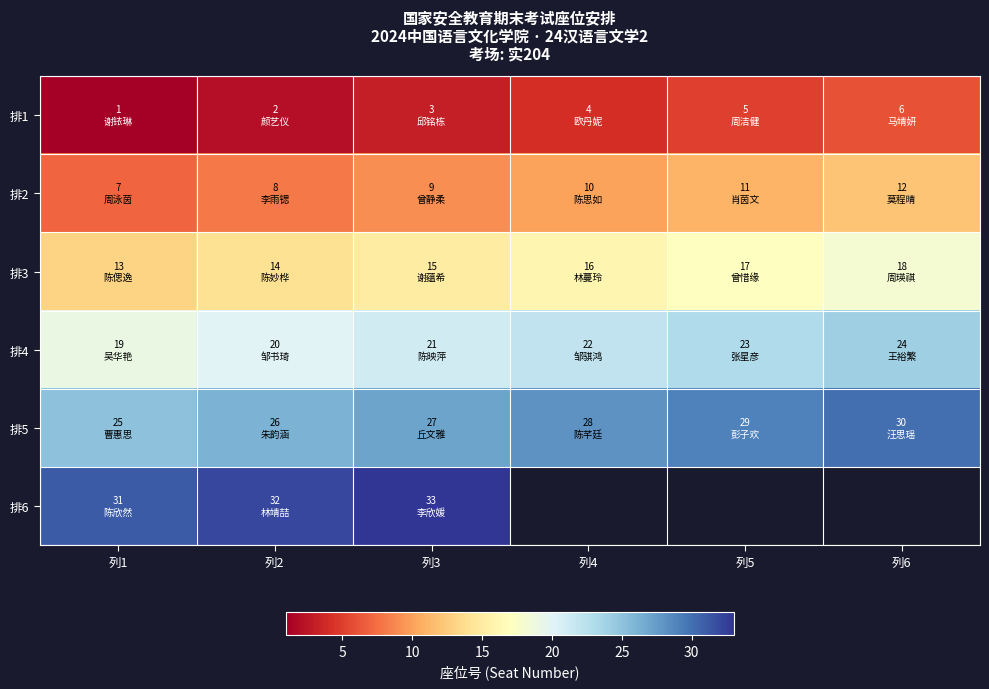

Which series has the largest total across all categories?

排5